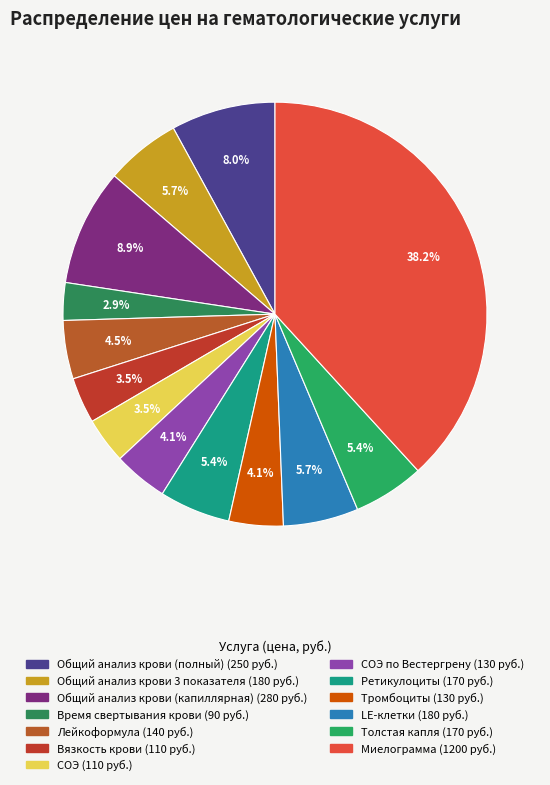

Count the number of slices in the pie.

13